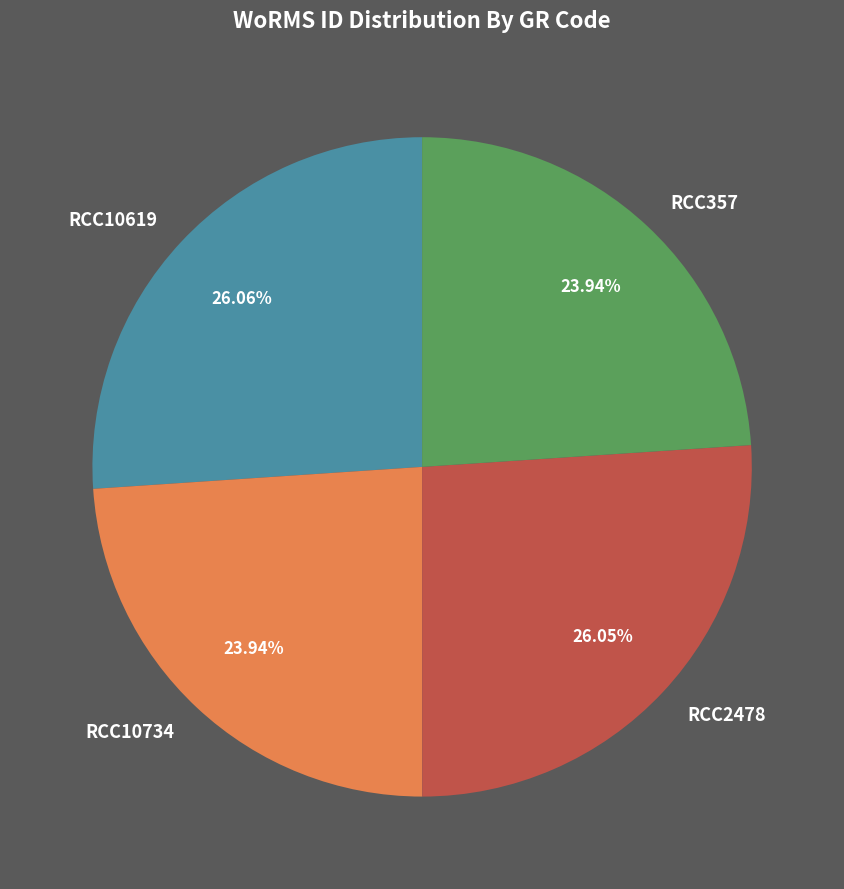

Is it true that RCC2478 is 20% of the pie?

False